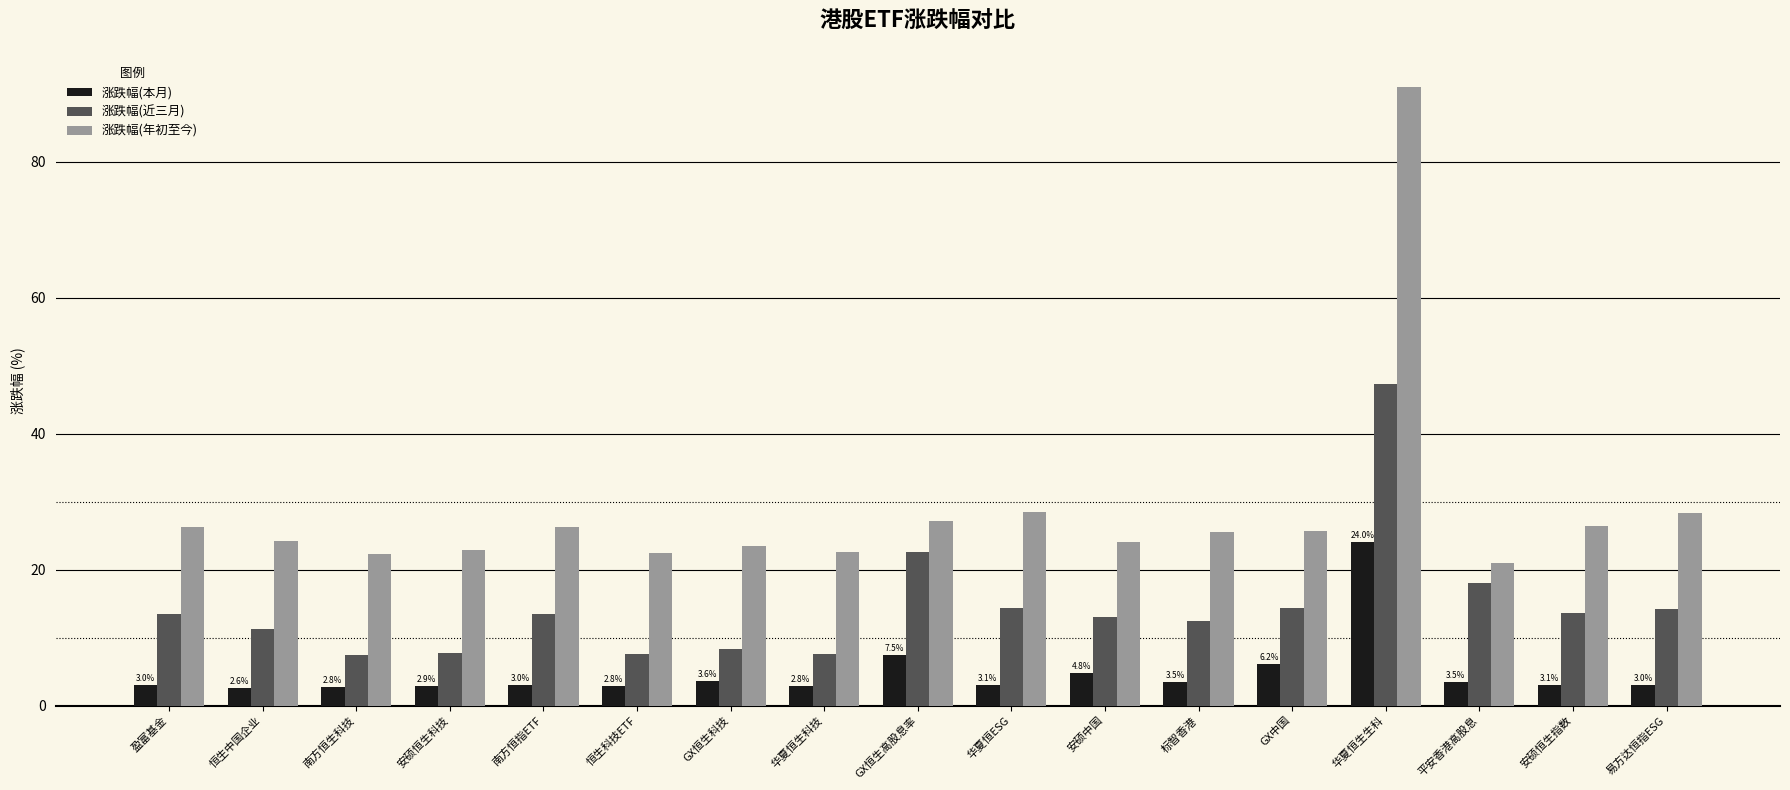

Which series has the largest total across all categories?

涨跌幅(年初至今)